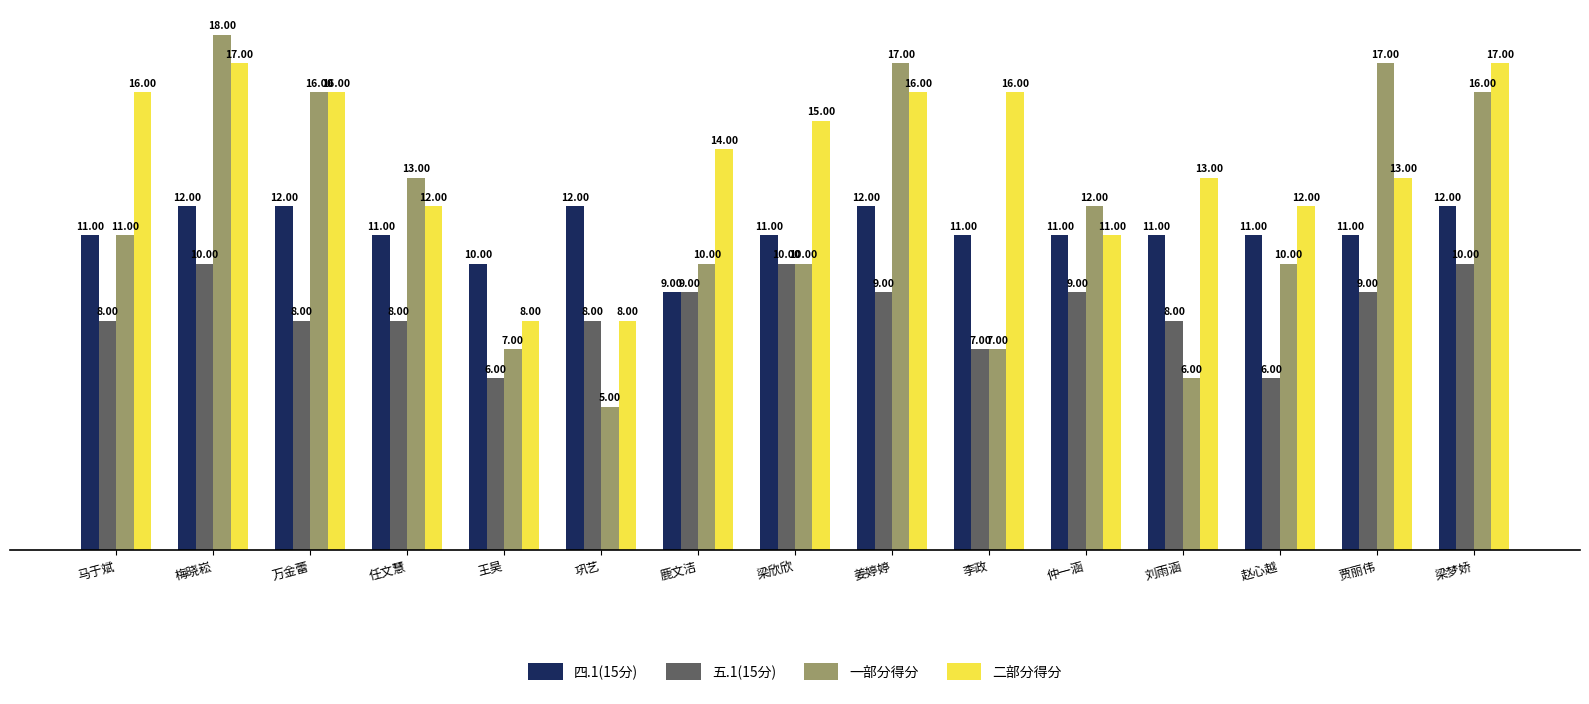

How many groups of bars are there?

15